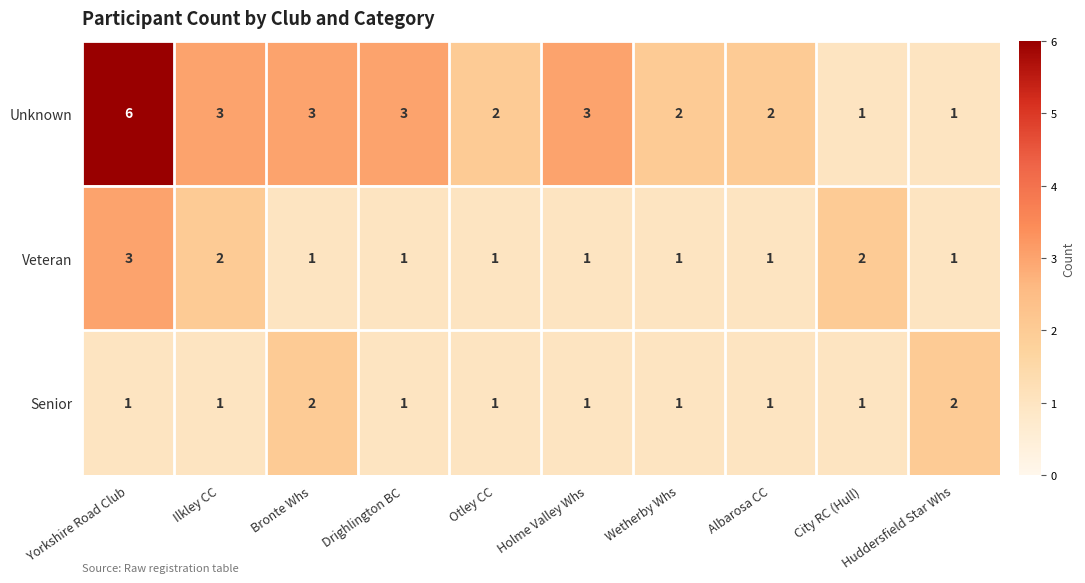

List the series in order of their peak value, lowest first.

Senior, Veteran, Unknown